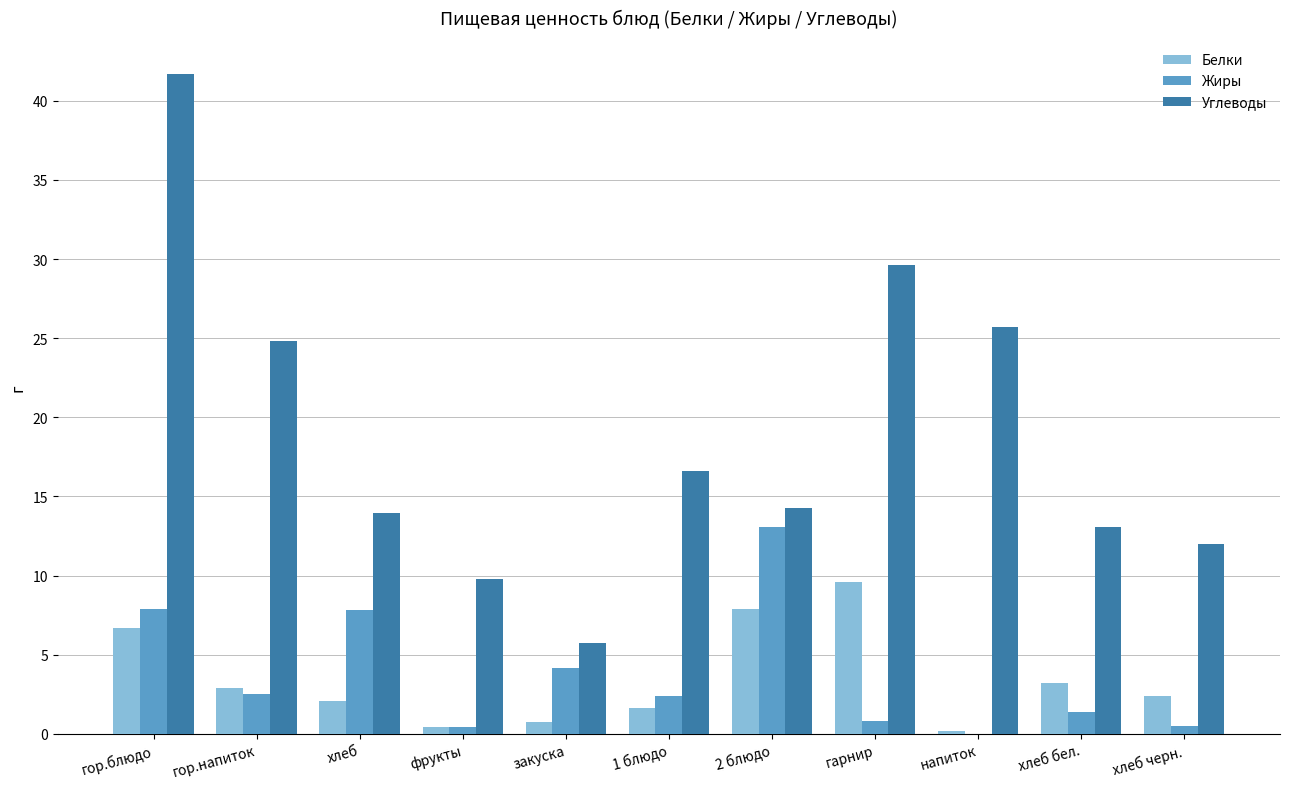

What is the sum of the Углеводы values at гор.блюдо and напиток?

67.4